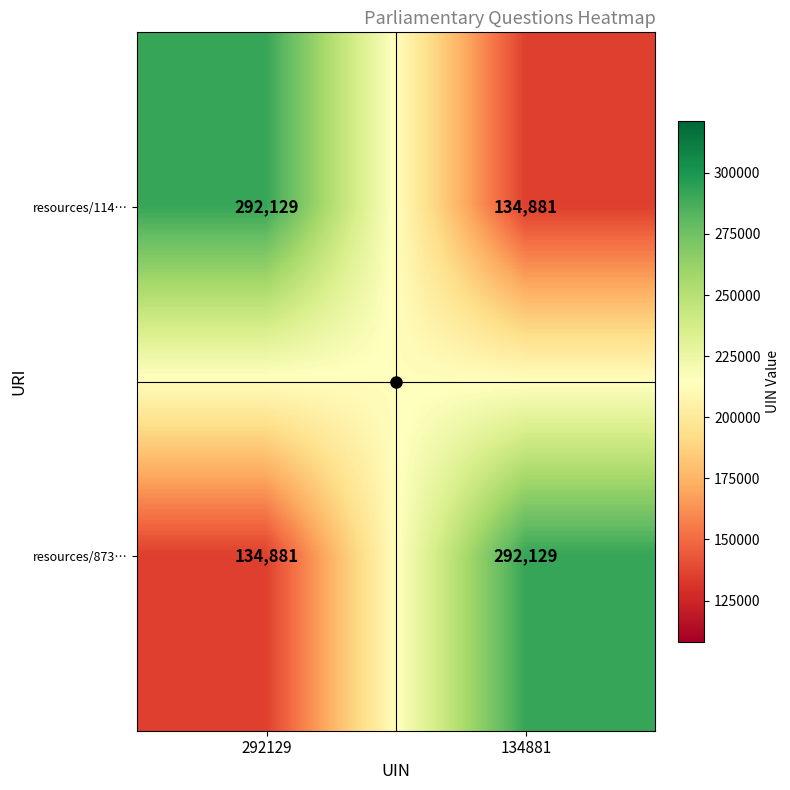

What is the sum of the resources/873… values at 292129 and 134881?

427010